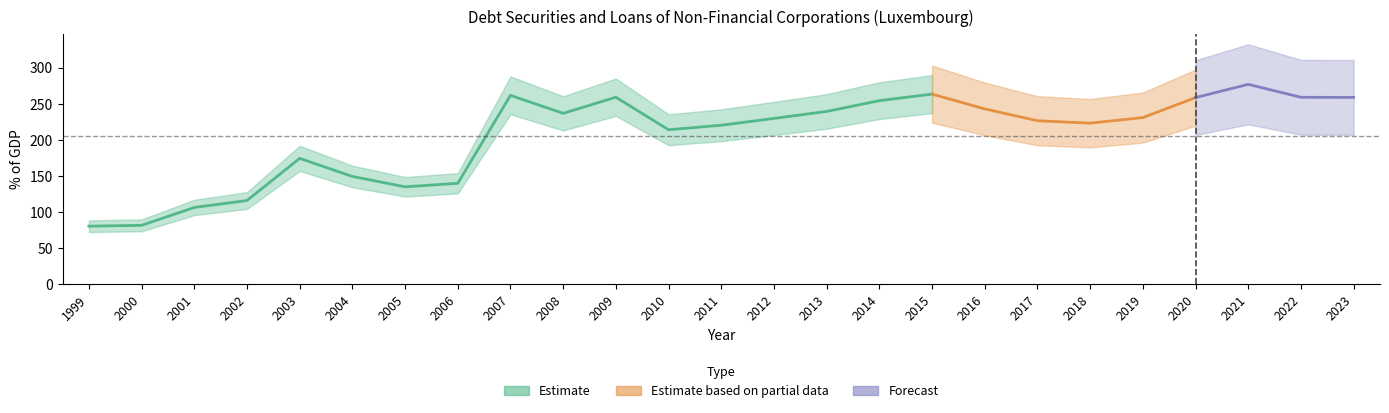

Reading left to right, list all the values displayed in this chart.

80.8	81.9	106.7	116.3	174.7	149.7	135.3	140.2	262.0	237.1	259.5	214.4	220.7	230.1	239.8	254.7	263.8	243.3	226.9	223.5	231.3	259.0	277.3	259.4	259.2